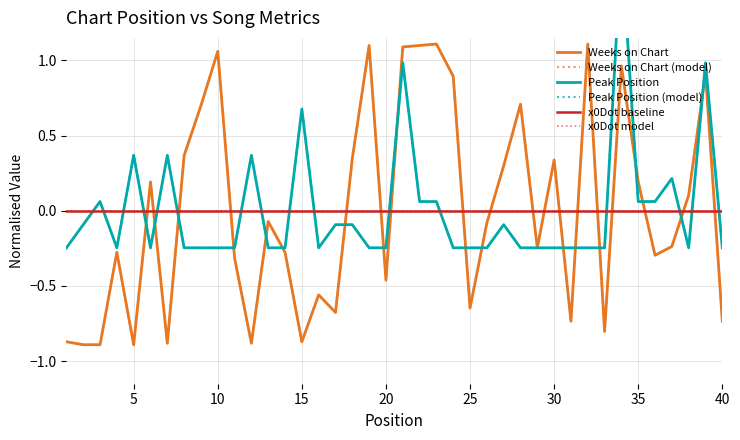

What is the greatest value displayed?

1.8